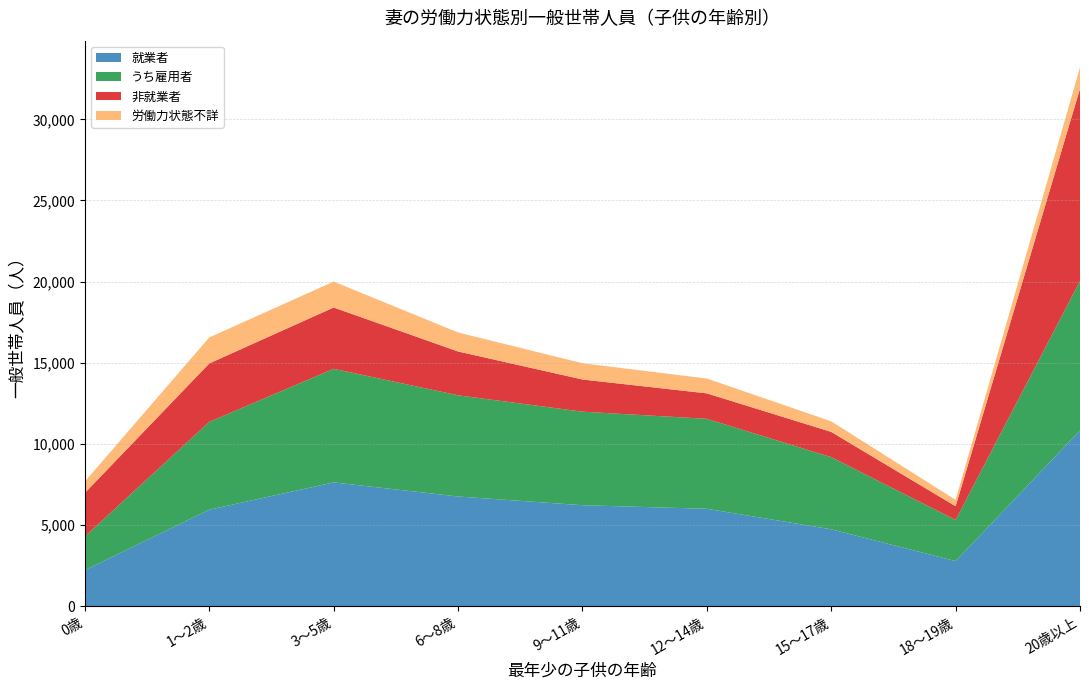

Reading left to right, list all the values displayed in this chart.

就業者: 2223	5946	7629	6761	6223	6003	4739	2780	10825
うち雇用者: 2077	5414	7001	6235	5765	5544	4448	2537	9215
非就業者: 2680	3599	3776	2700	1982	1568	1553	843	11842
労働力状態不詳: 703	1603	1597	1171	1002	915	652	393	1306